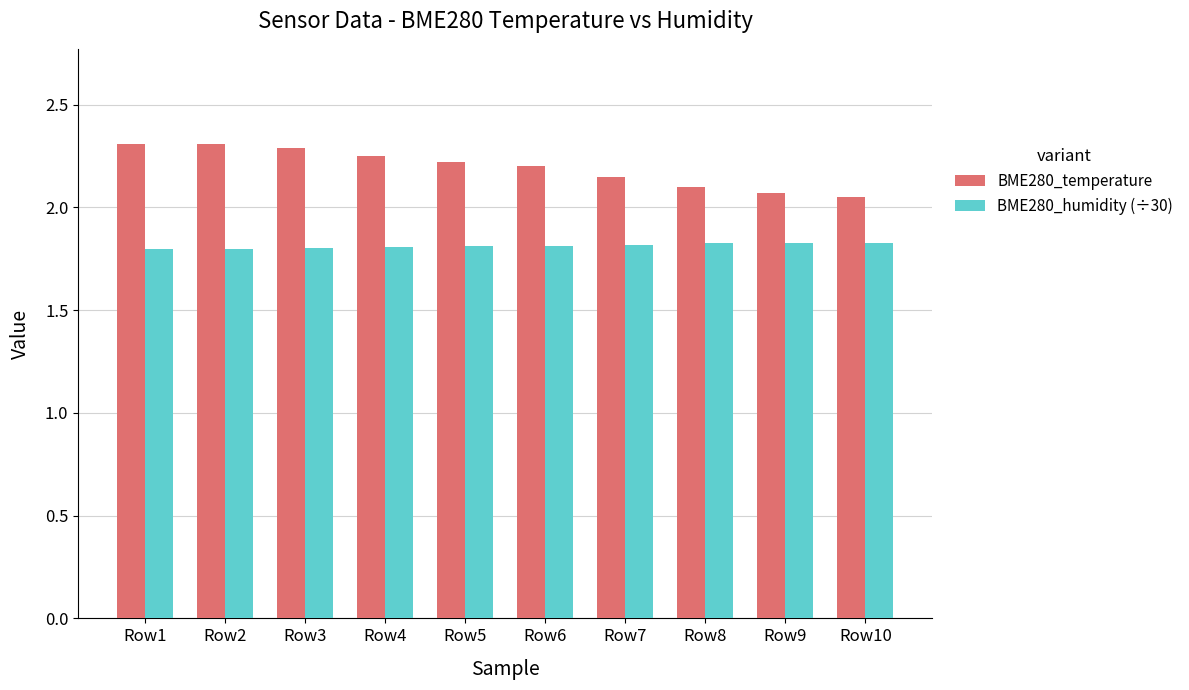

Rank the series by their average value, from highest to lowest.

BME280_temperature, BME280_humidity (÷30)